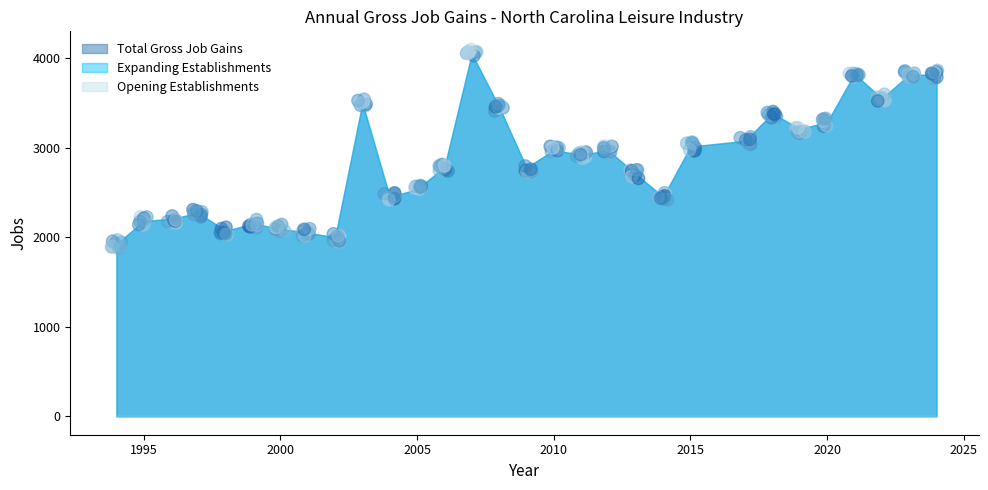

Which series reaches the maximum Y coordinate?

Total Gross Job Gains